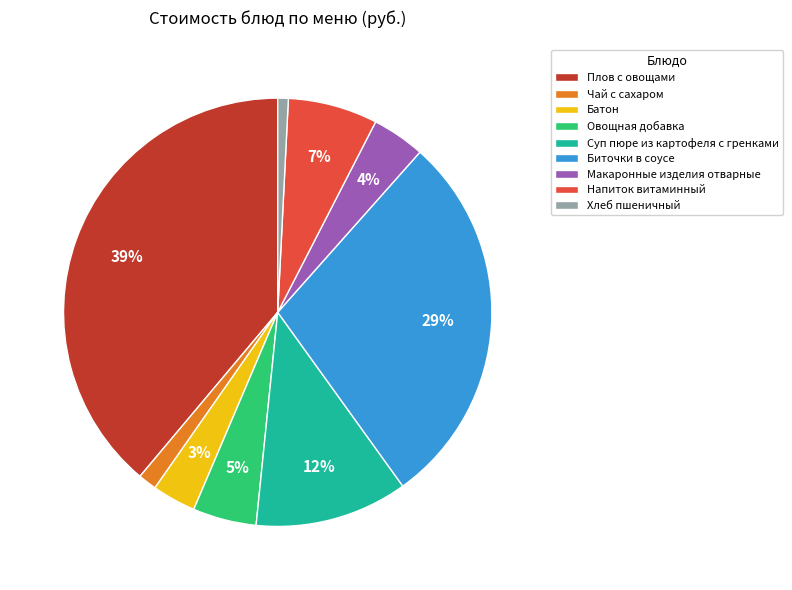

To the nearest percent, what is the combined percentage of Макаронные изделия отварные and Напиток витаминный?

11%